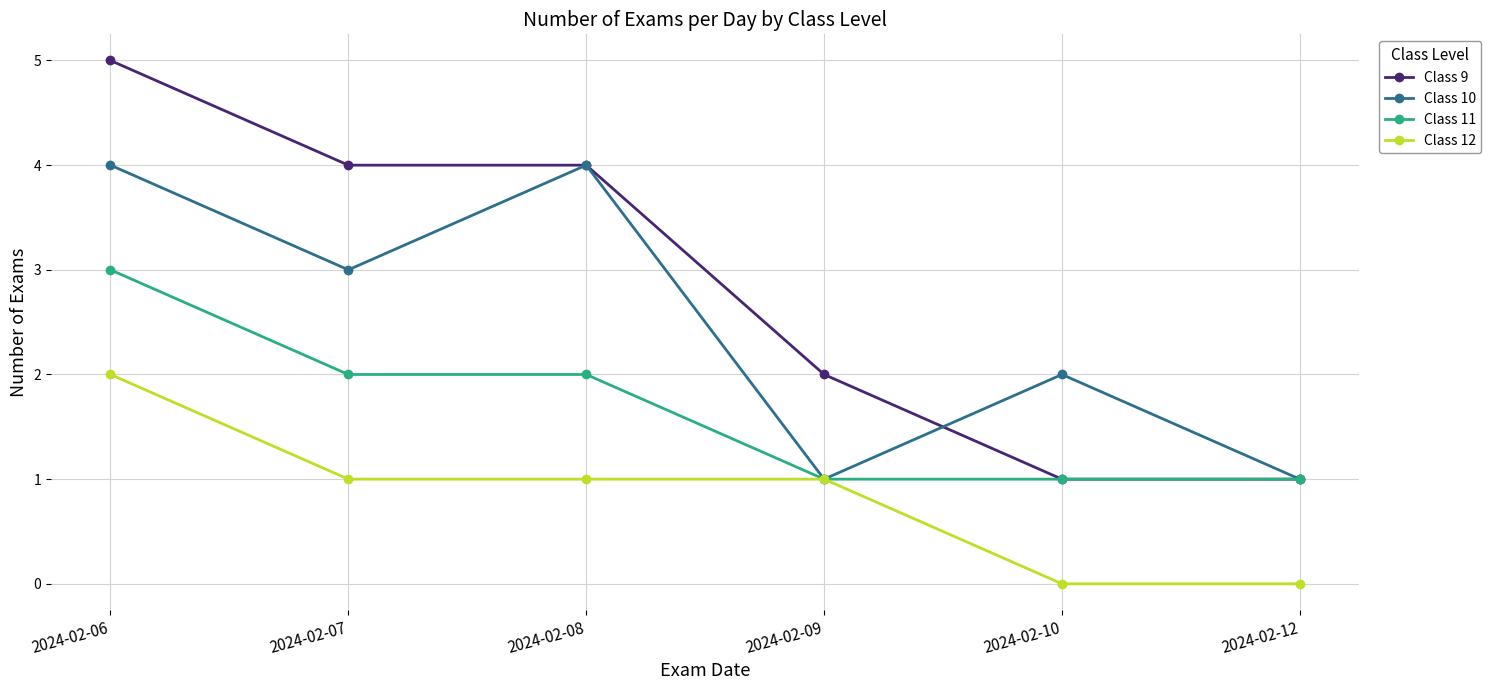

What value does the Class 9 series have at 2024-02-07?

4